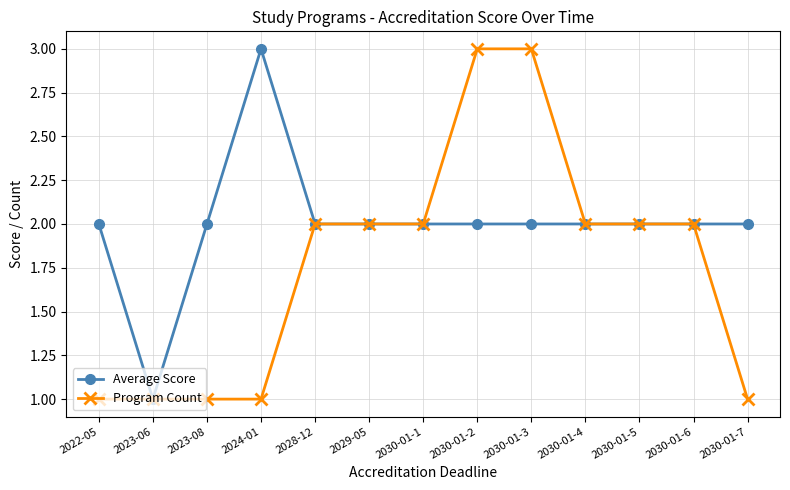

What is the value of the Program Count point at the 2nd from the left?

1